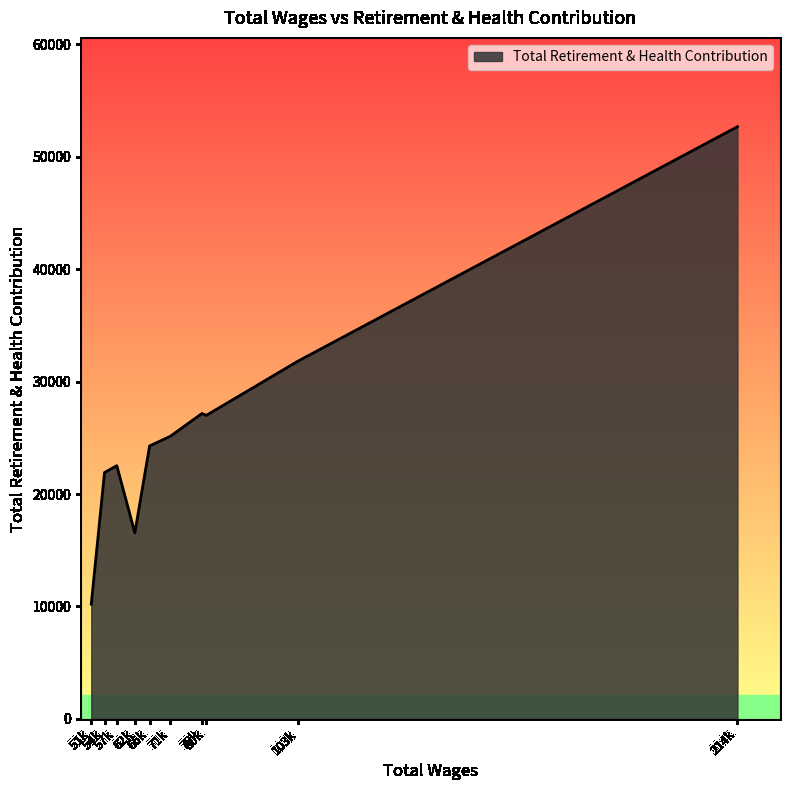

What is the maximum value shown in the chart?

52680